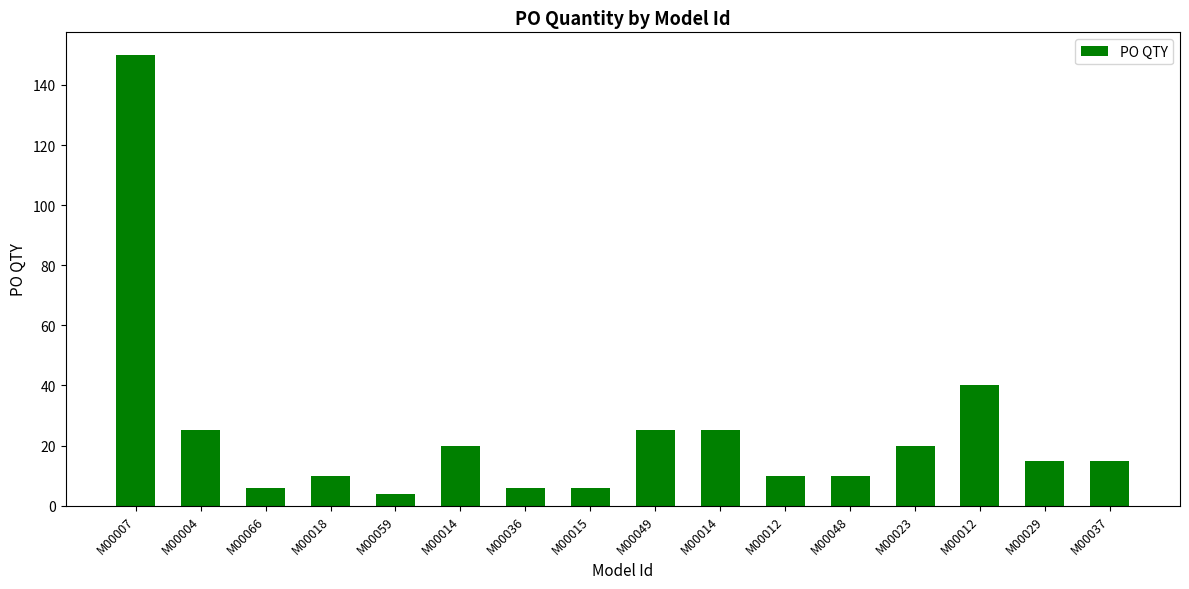

What is the value of the 8th bar from the left?

6